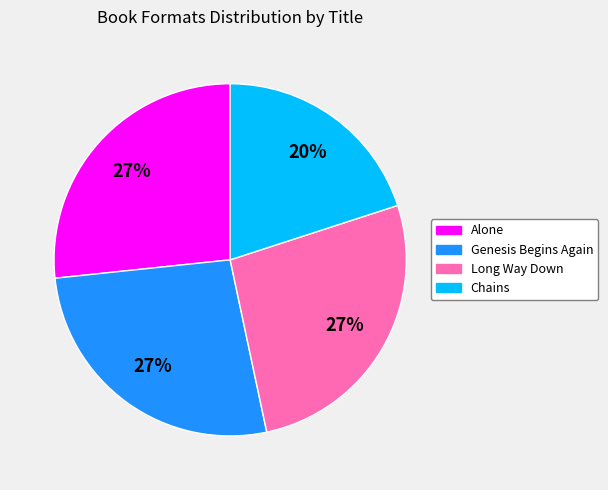

Is the sum of Chains and Alone greater than half?

No